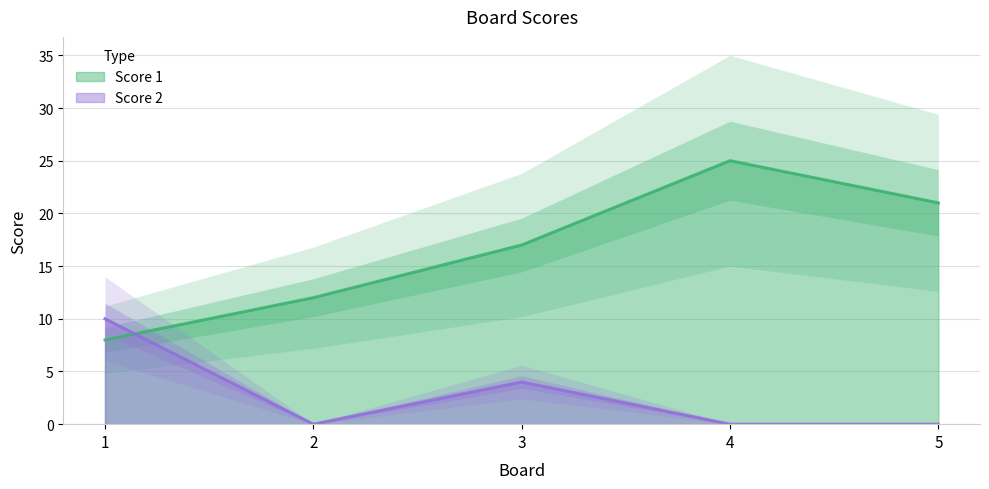

At which category is the sum across all series the highest?

4